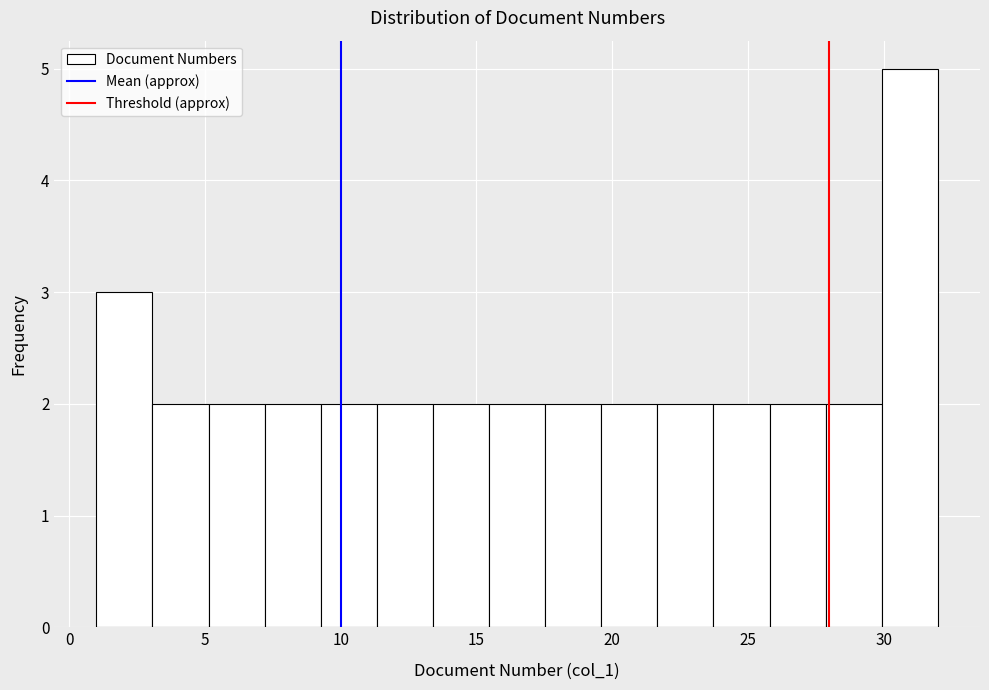

How tall is the bar that spans 11.5 to 13.5 on the x-axis? Neither the bar edges nor the heights are printed on the chart, so give them approximately, as read against the axes.

2